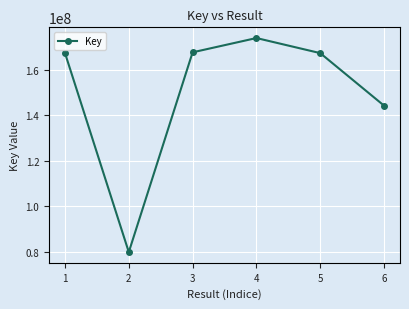

Read the value at 5, to the nearest 100.

167355900